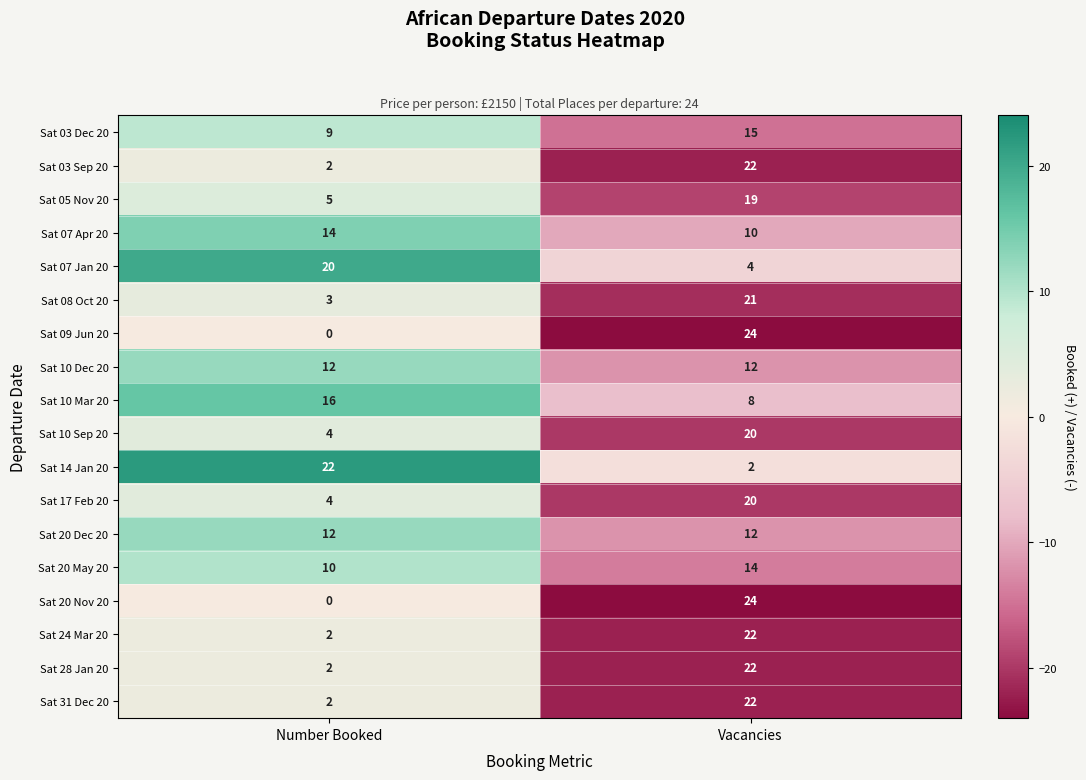

The Sat 07 Apr 20 series shows 14 at Number Booked. True or false?

True